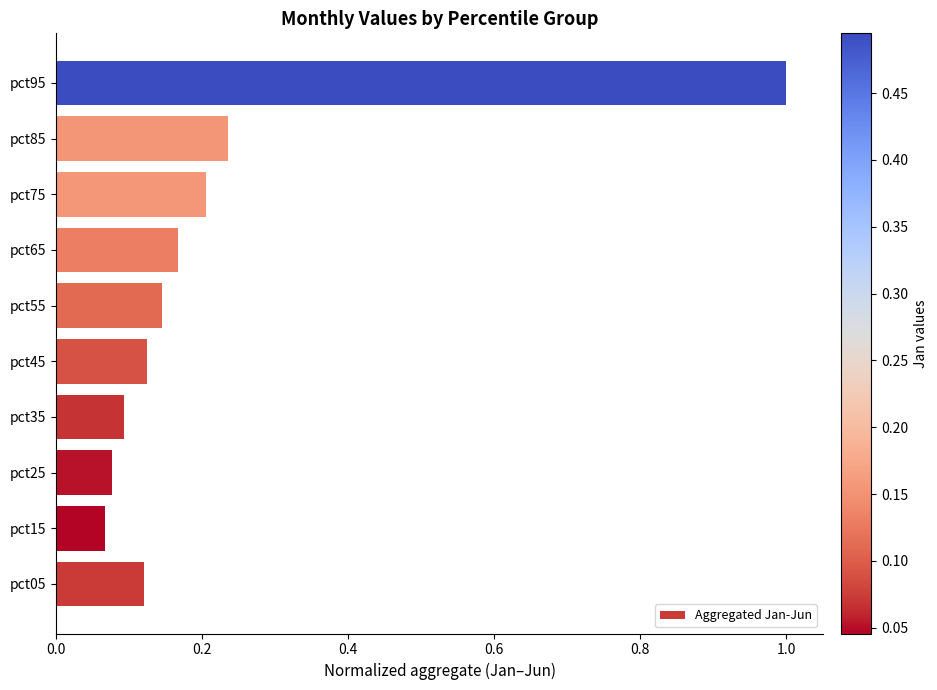

What is the greatest value displayed?

1.0